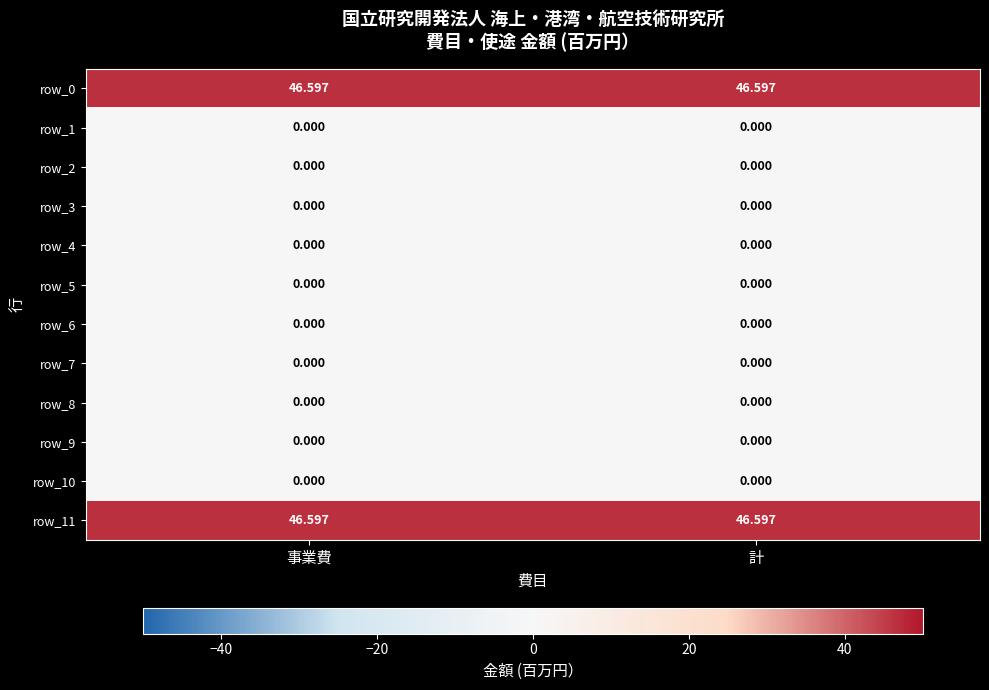

True or false: row_7 has a value of 0.0 at 計.

True